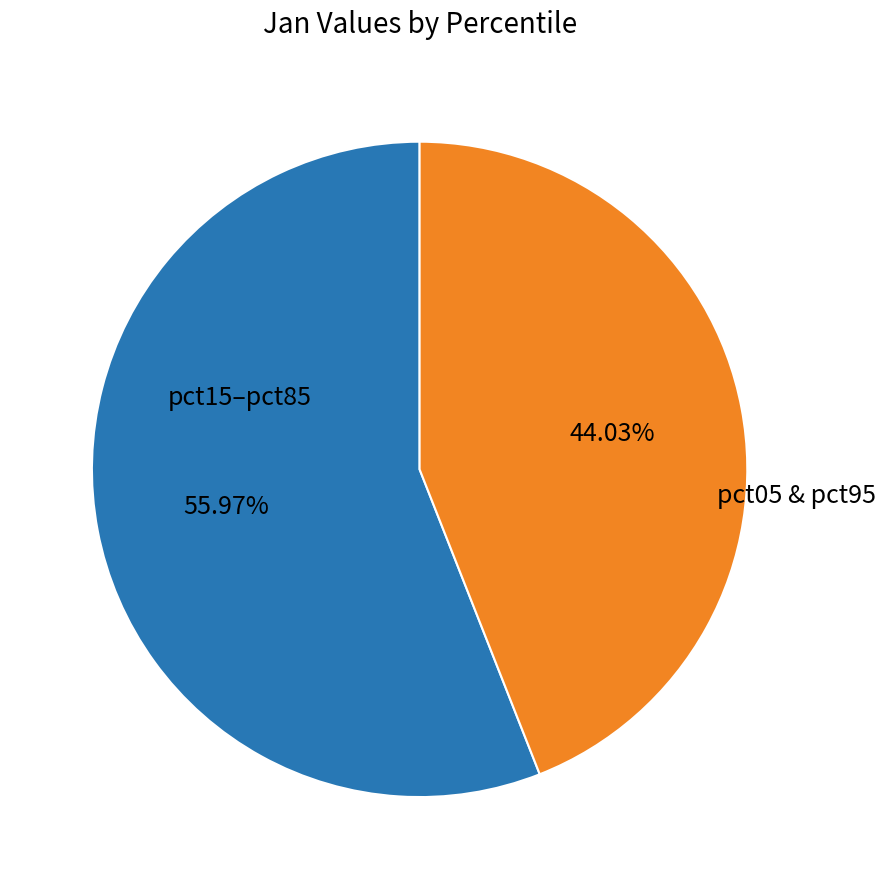

Is the sum of pct15–pct85 and pct05 & pct95 greater than half?

Yes